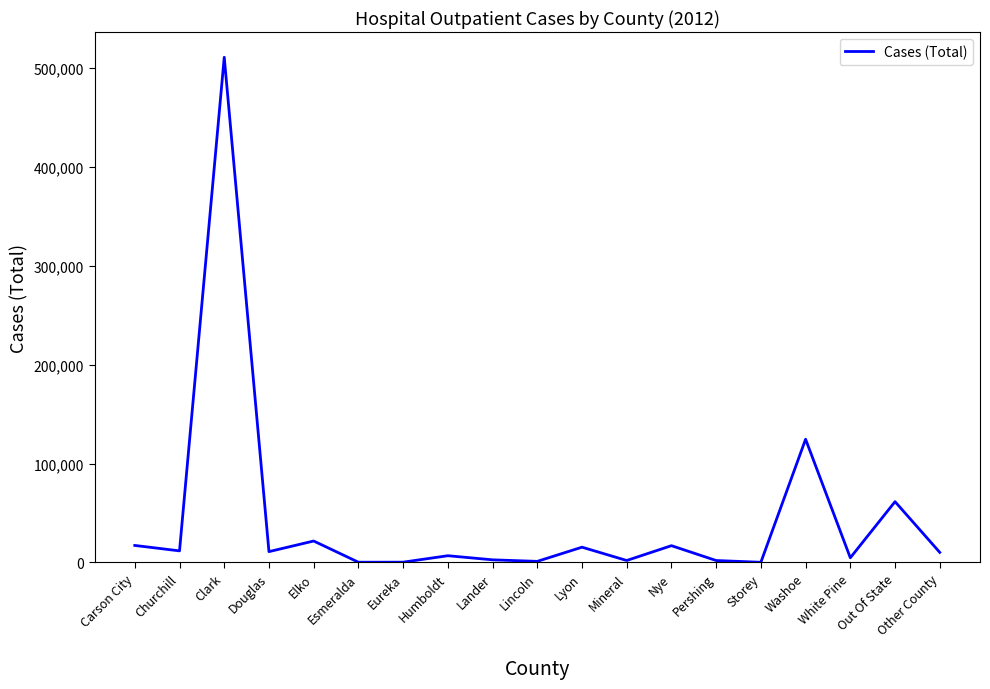

Where is the data nearest to the value 255408?

Washoe